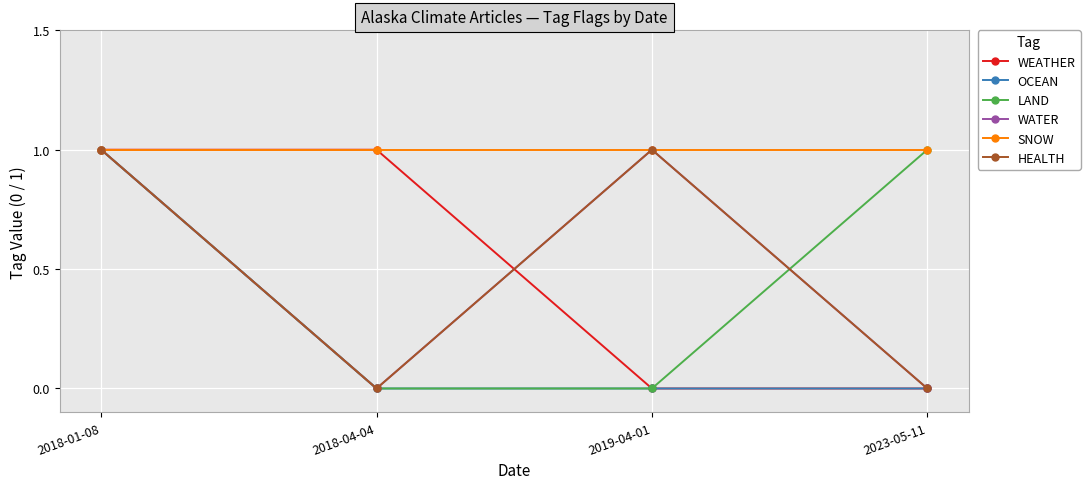

Does the chart have visible grid lines?

Yes